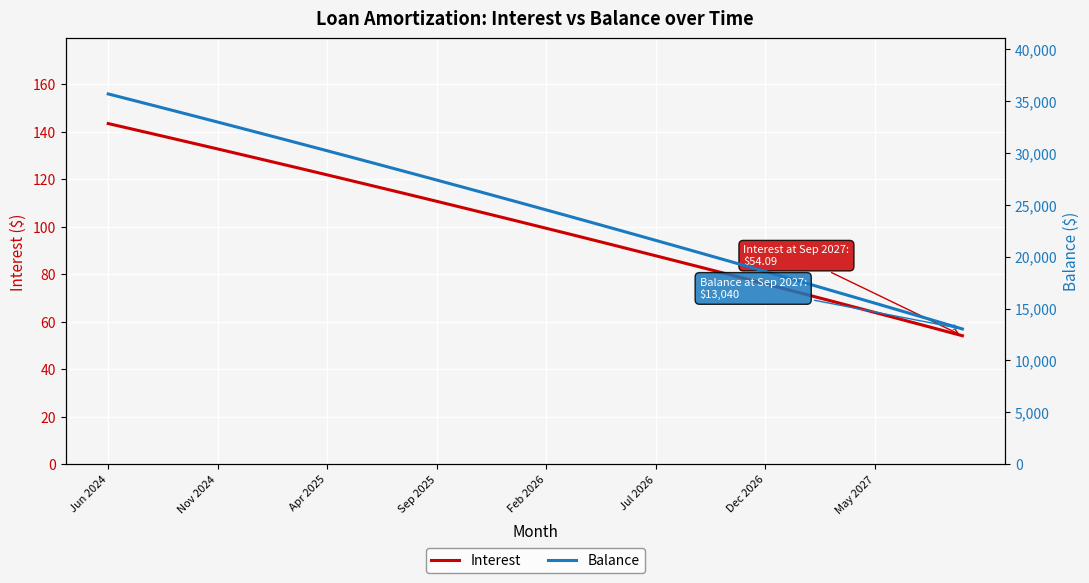

The Interest series shows 87.7 at Jul 2026. True or false?

True